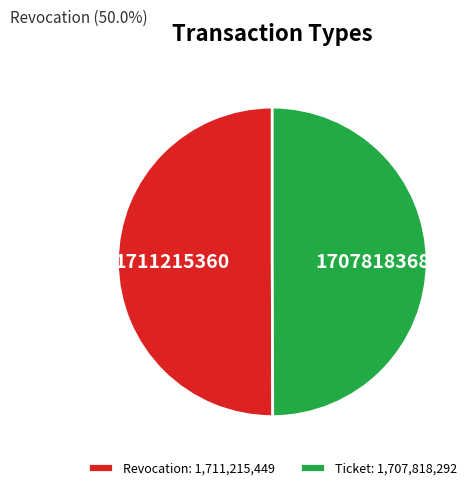

Count the number of slices in the pie.

2